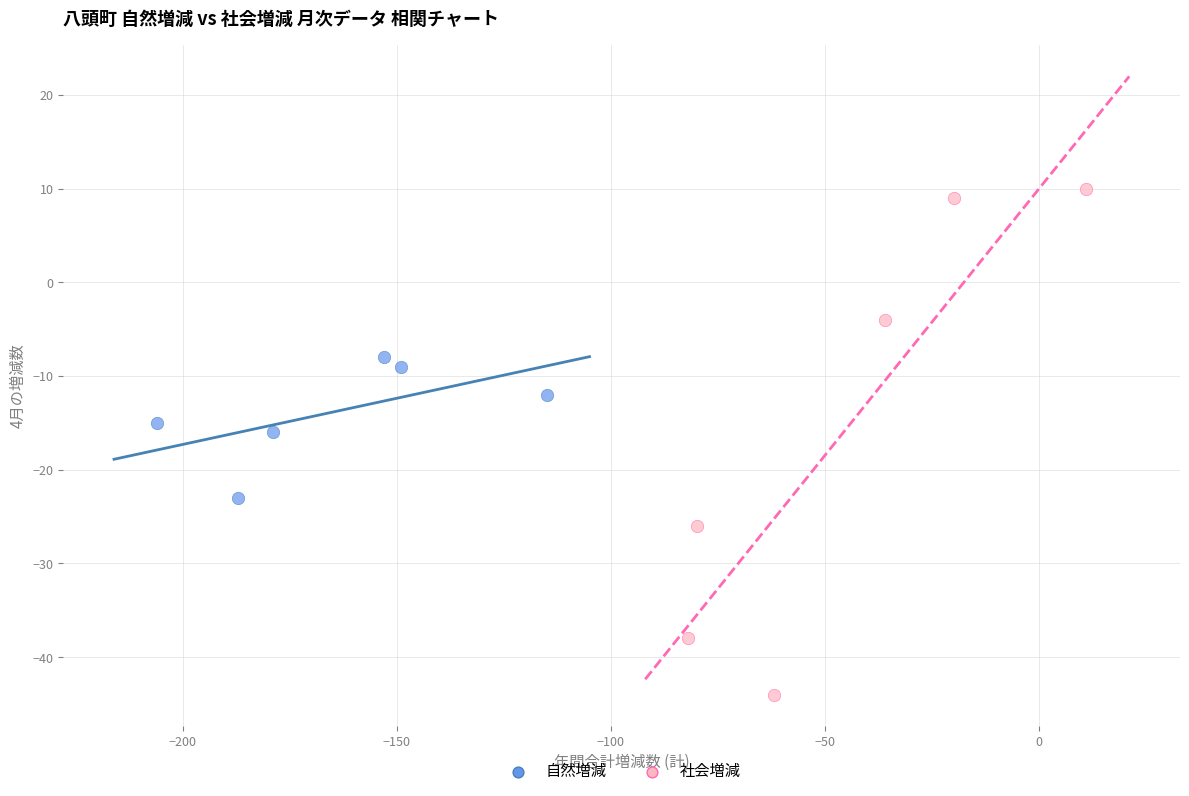

Which series contains the highest Y value?

社会増減